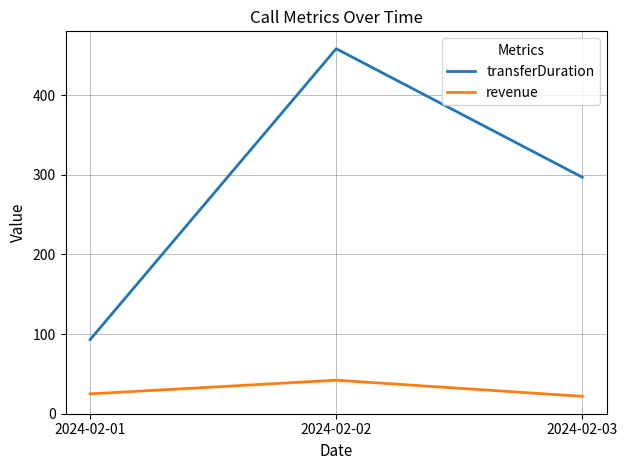

Does the chart have visible grid lines?

Yes